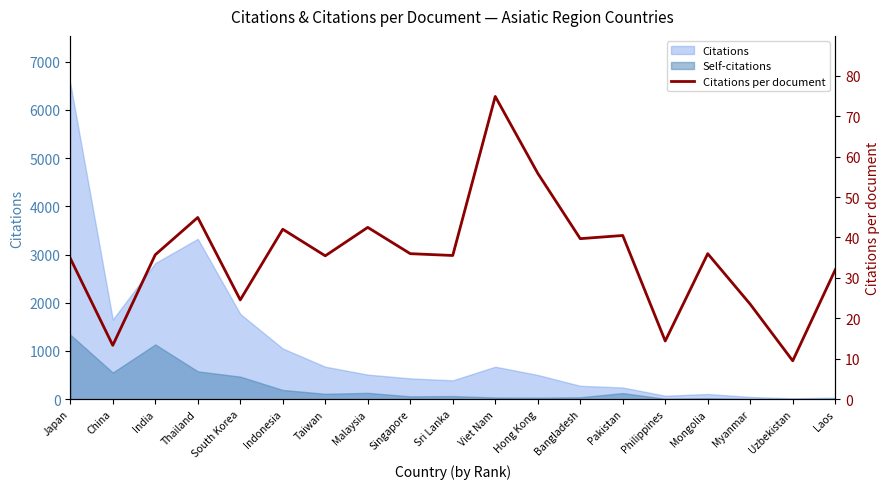

How many data points are above 35?

12